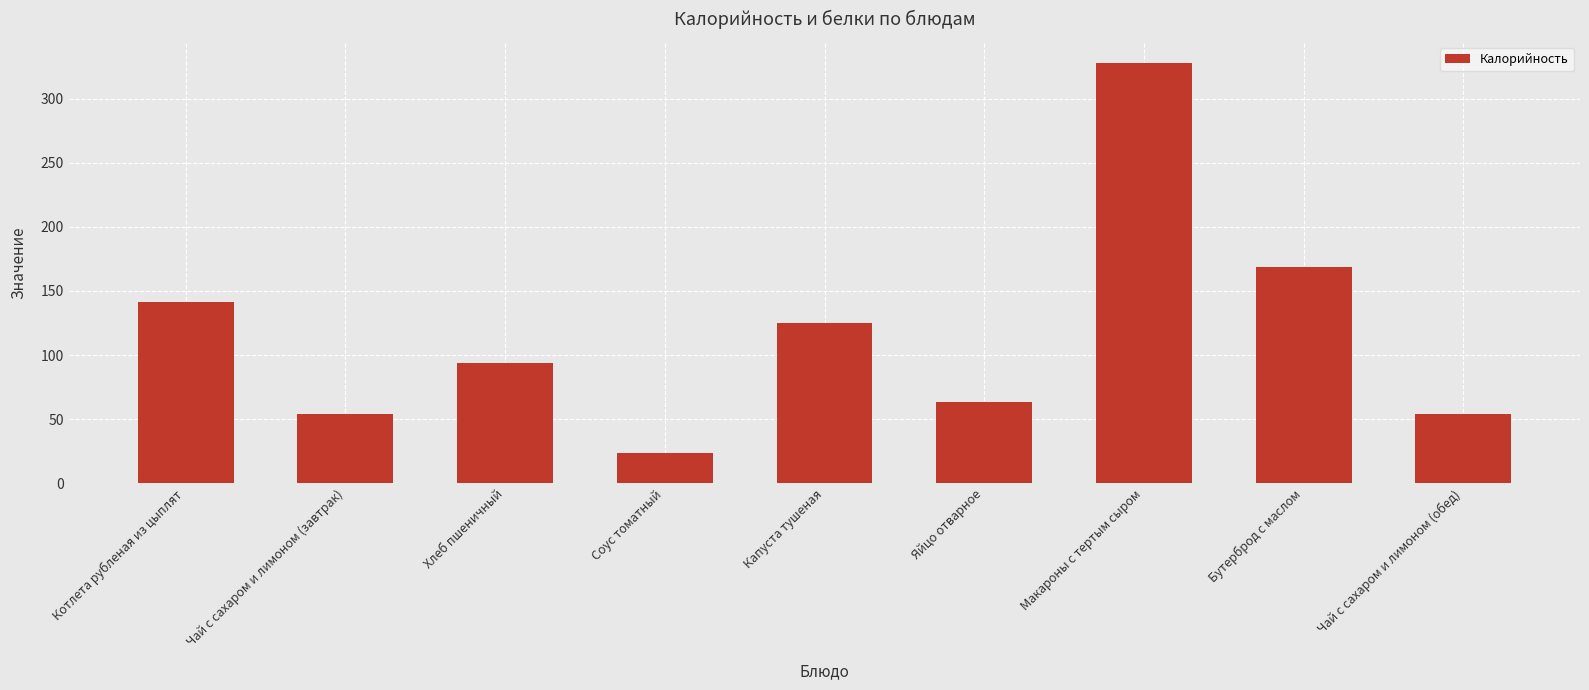

What is the label of the 2nd bar from the right?

Бутерброд с маслом